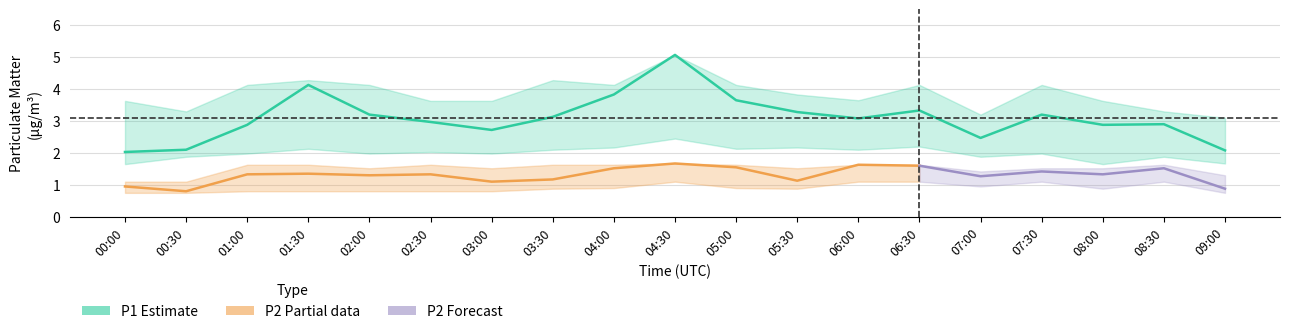

True or false: P1_lower and P2_lower intersect in this chart.

False